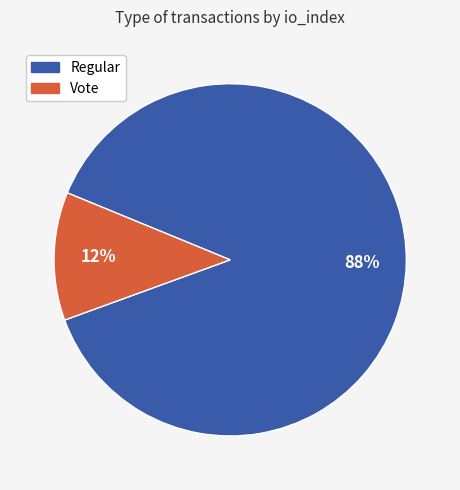

To the nearest percent, what portion does Vote represent?

12%